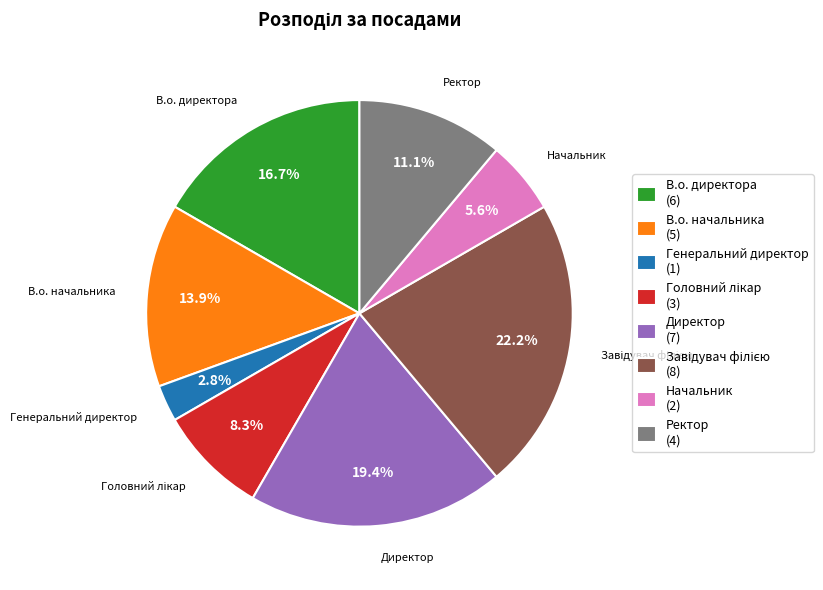

What is the ratio of the value at В.о. директора to the value at Директор?

0.9